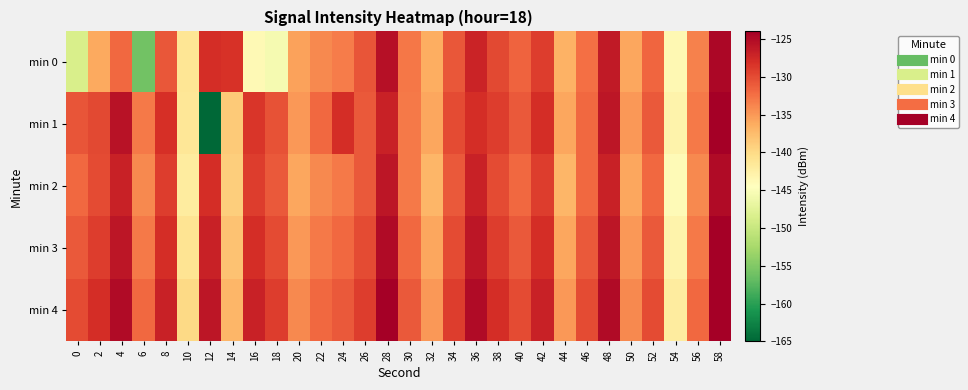

What is the difference between the highest and lowest values at 6?

23.9